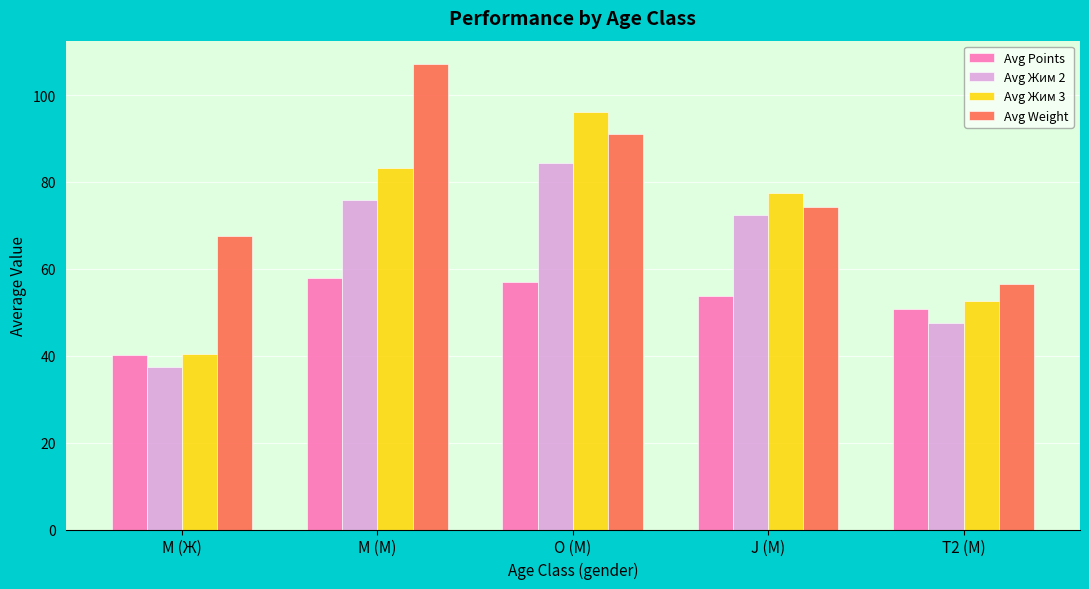

What is the label of the 3rd bar from the right?

O (М)